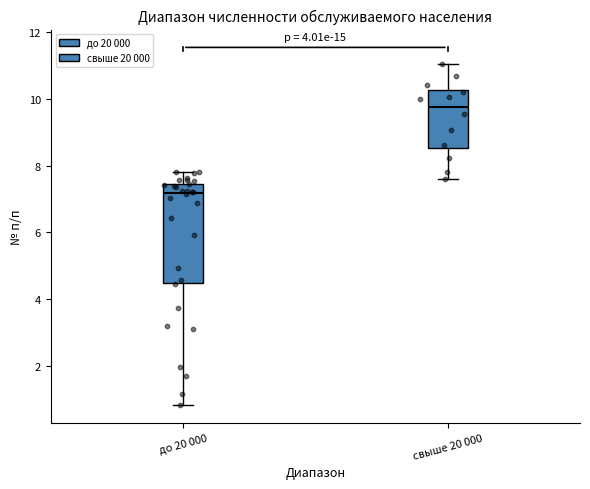

Reading left to right, transcribe this box plot: for each box, give where its median line is, the range the box spans, and where its two whiskers end, as read against the y-axis. The values are not printed on the chart, so give them approximately, as read against the axis.

до 20 000: median 7.2, box 4.4 to 7.4, whiskers 0.8 to 7.8
свыше 20 000: median 9.8, box 8.6 to 10.2, whiskers 7.6 to 11.0